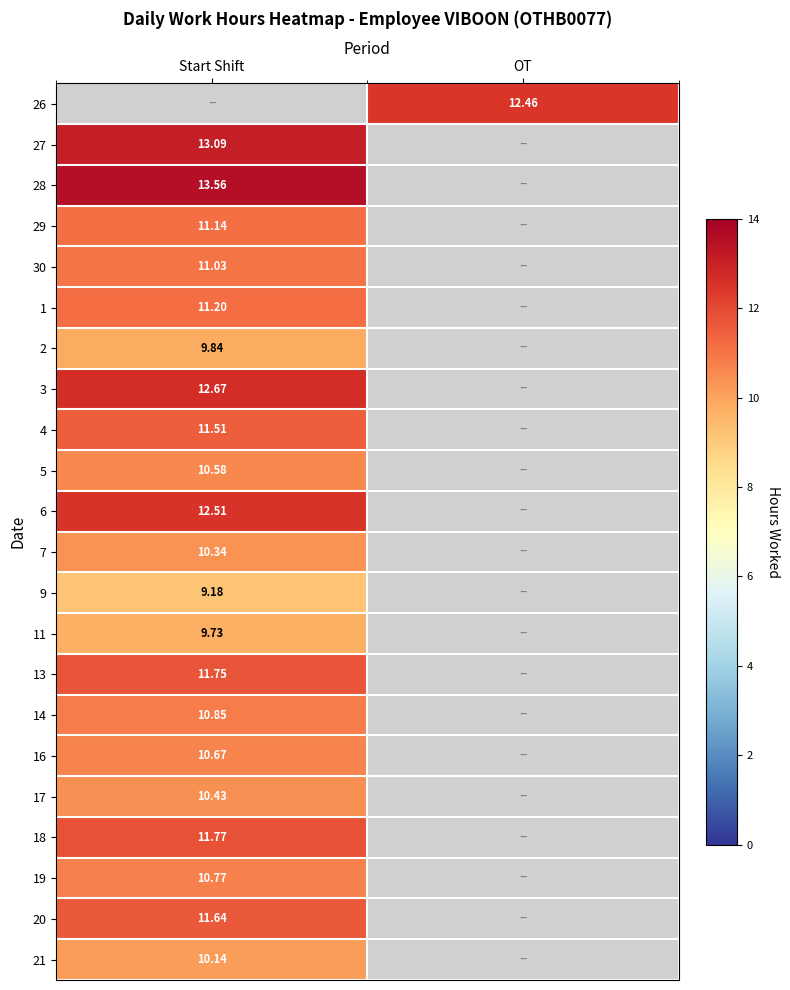

Is the value of 11 at Start Shift greater than the value of 30 at Start Shift?

No